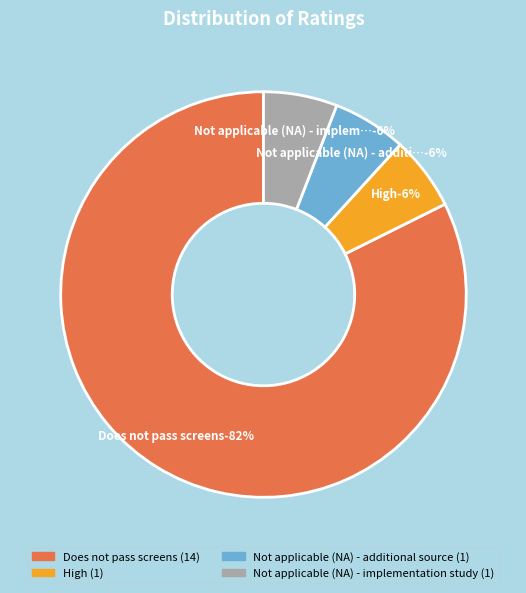

Count the number of slices in the pie.

4